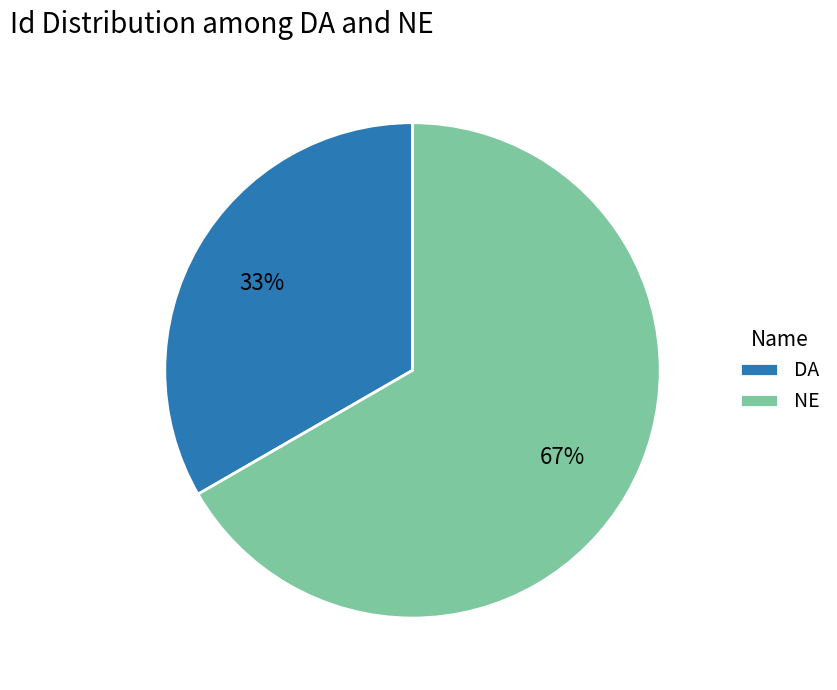

True or false: DA accounts for 33% of the total.

True